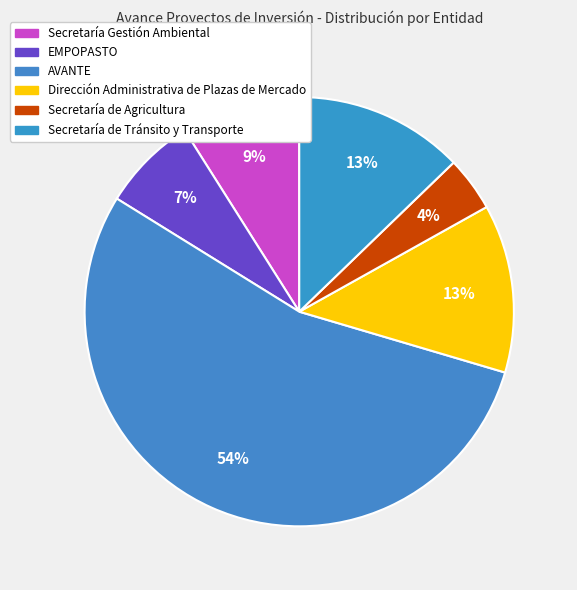

To the nearest percent, what is the difference between the largest and smallest slice percentages?

50%